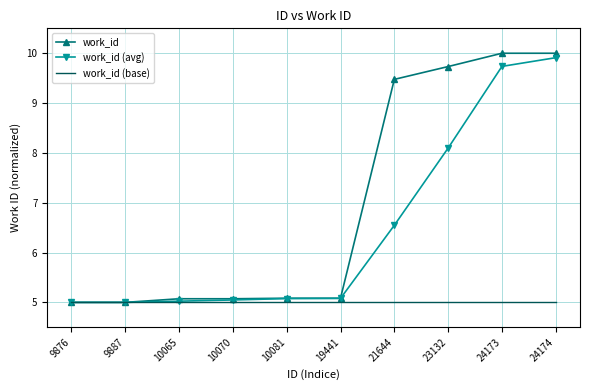

True or false: work_id (base) has a value of 5.0 at 10081.

True